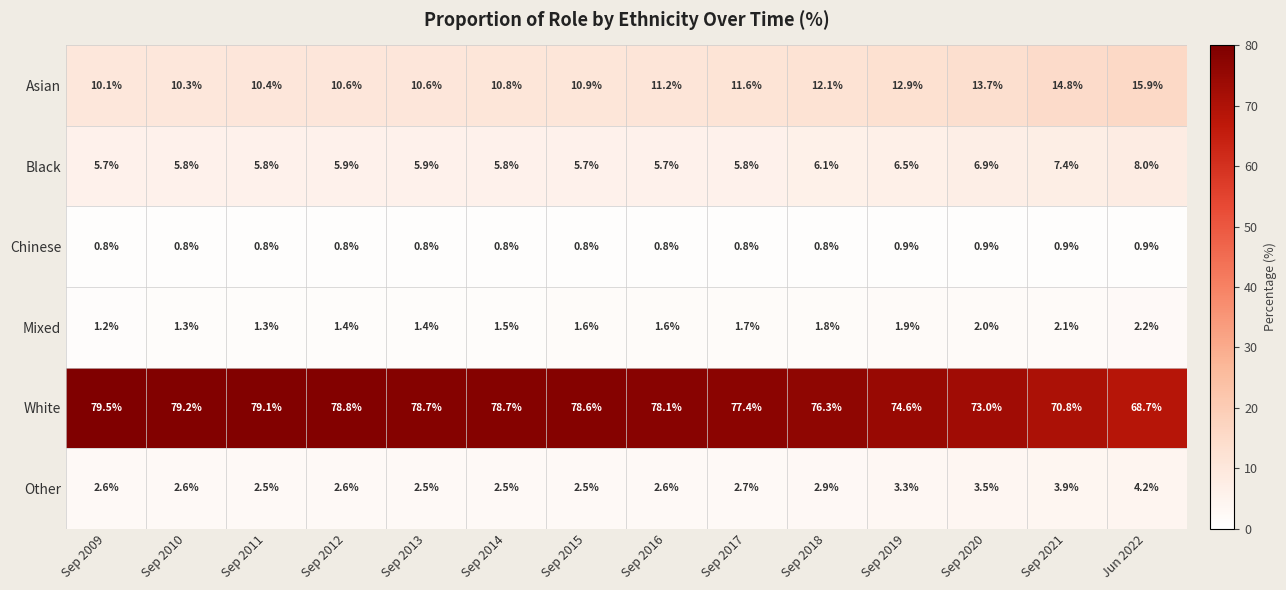

What is the average value of the Mixed series?

1.6